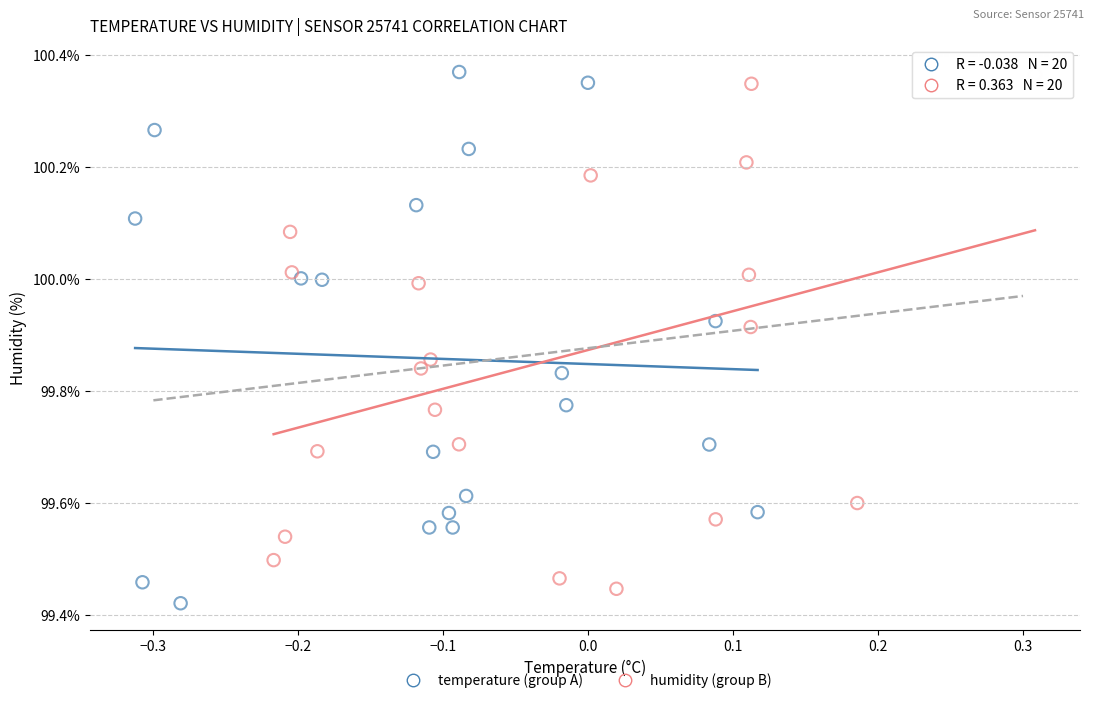

What are all the series names shown in the legend?

temperature (group A), humidity (group B)